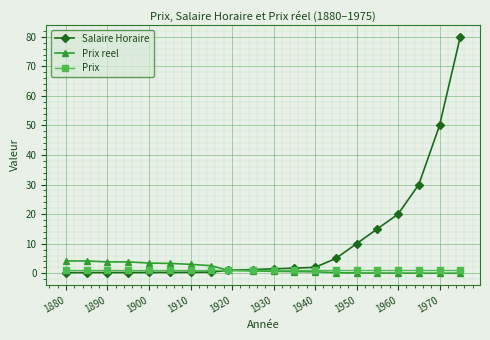

Which series has the widest spread of values?

Salaire Horaire